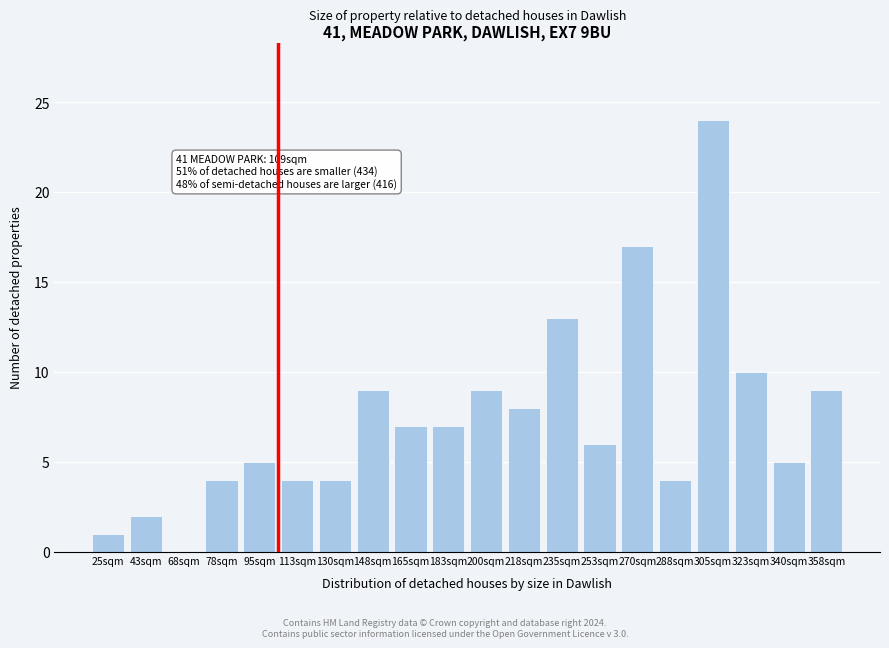

Where is the data nearest to the value 12?

235sqm